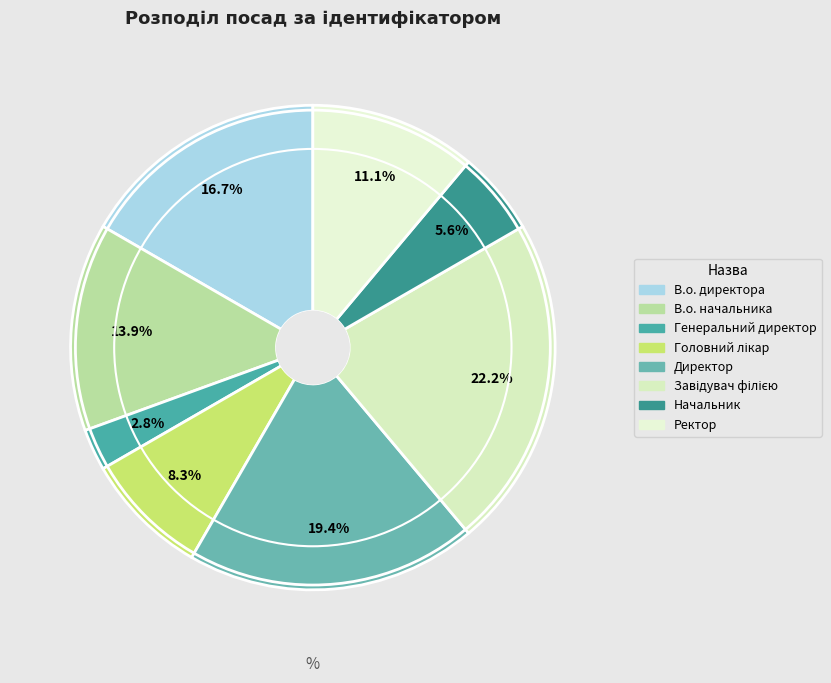

What is the total percentage of Головний лікар and Директор?

27.8%